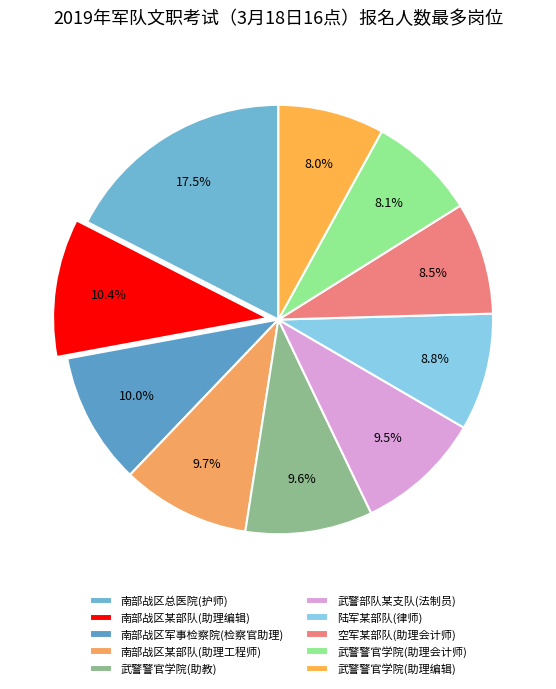

Which has a higher value, 武警警官学院(助教) or 武警警官学院(助理会计师)?

武警警官学院(助教)